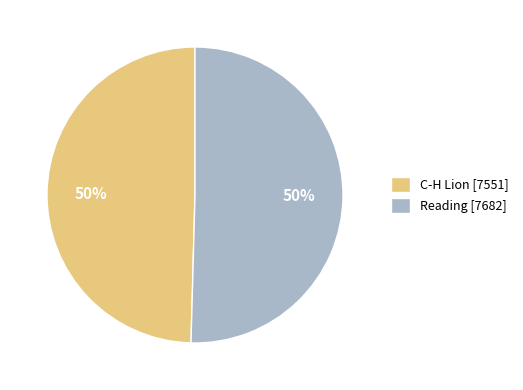

The Reading [7682] slice represents 50% of the pie. True or false?

True